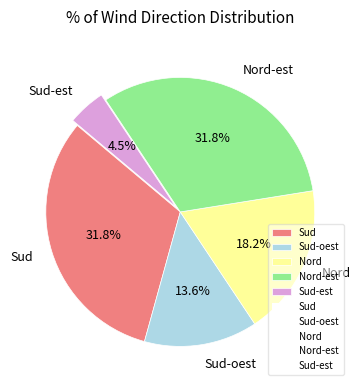

Is there a majority slice in this chart?

No